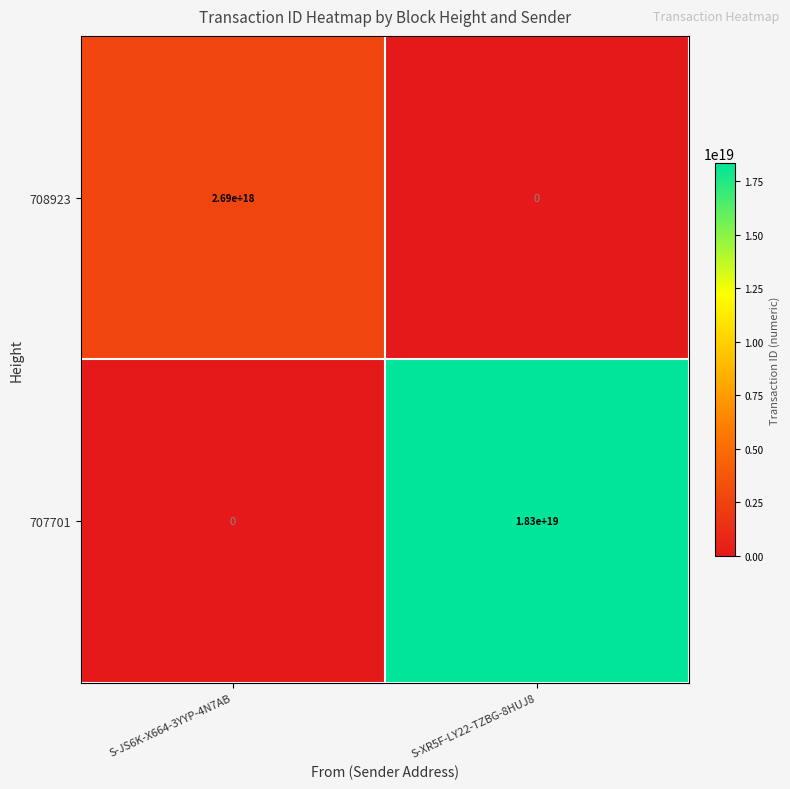

Which series has the largest total across all categories?

707701